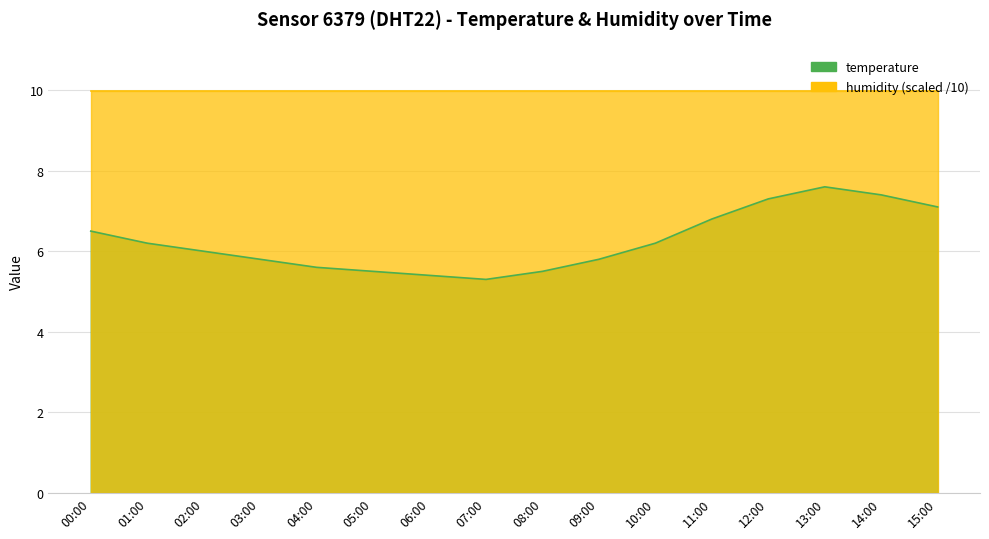

How many interior local peaks (higher than both neighbors) does the data have?

1